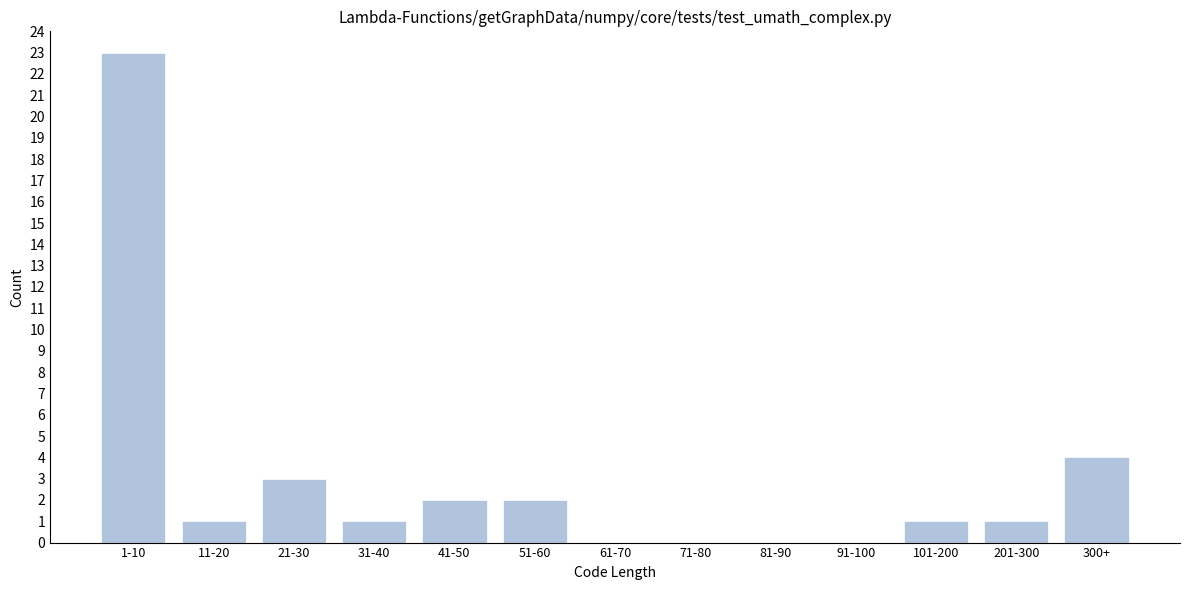

Reading right to left, transcribe all the data shown in this chart.

300+=4	201-300=1	101-200=1	91-100=0	81-90=0	71-80=0	61-70=0	51-60=2	41-50=2	31-40=1	21-30=3	11-20=1	1-10=23